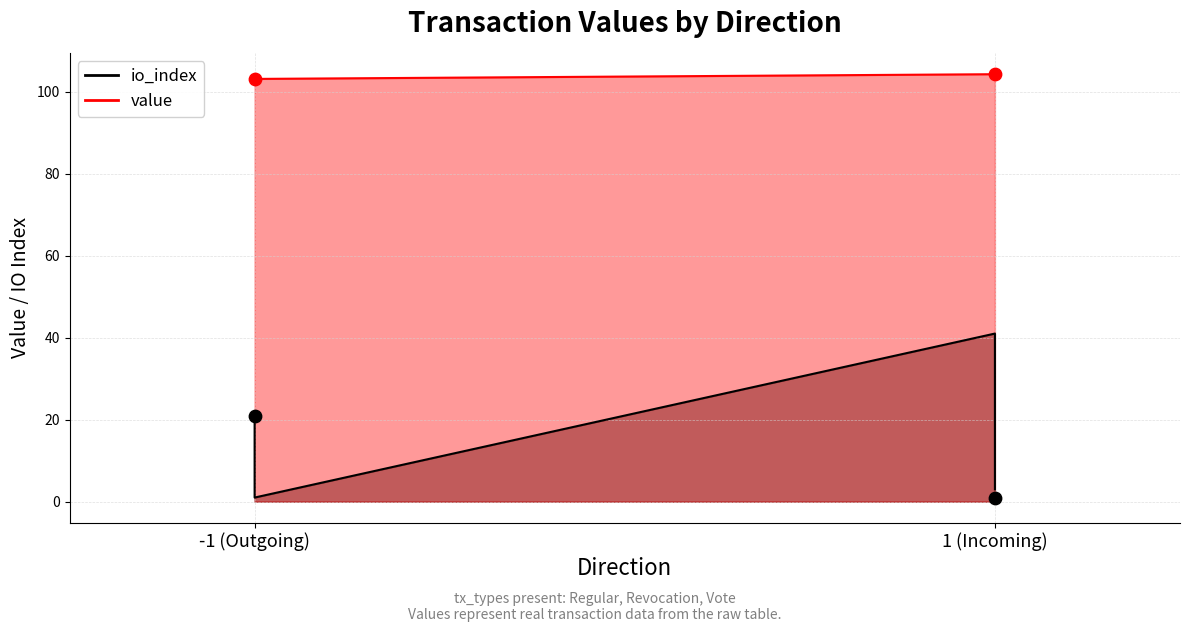

Which series reaches the maximum Y coordinate?

value_line